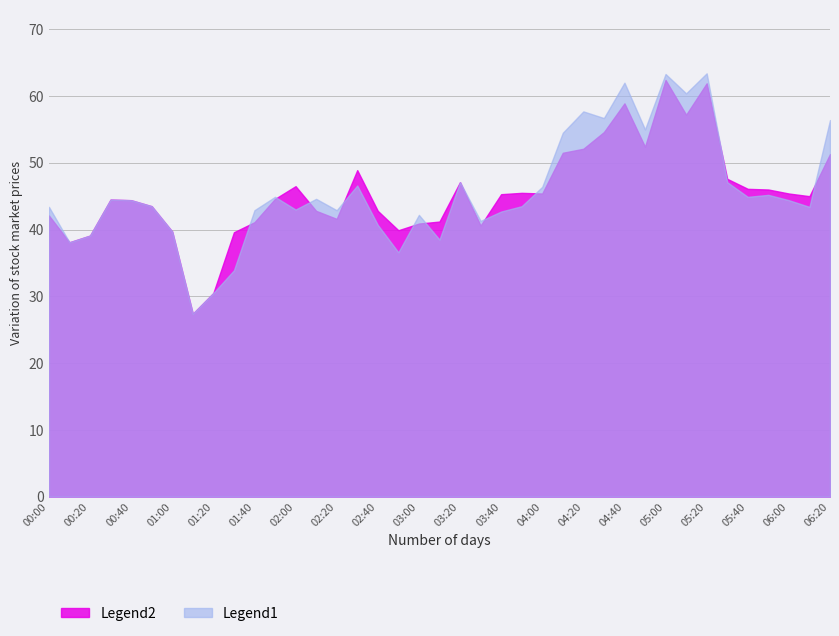

Between which two adjacent categories do Legend1 and Legend2 first intersect?

01:30 and 01:40